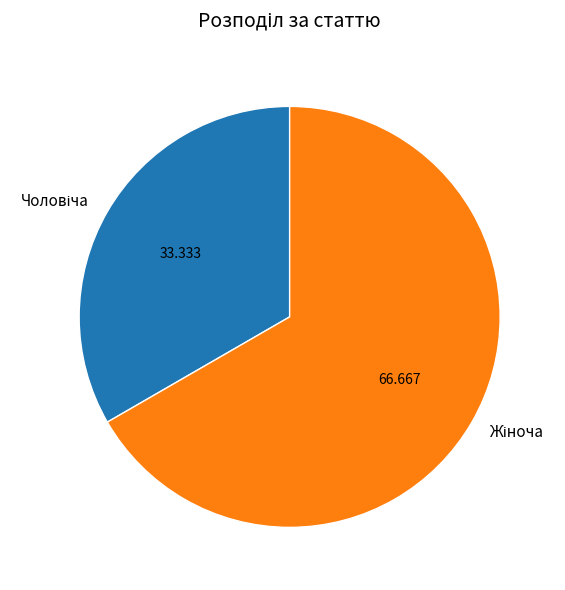

To the nearest percent, what is the difference between the largest and smallest slice percentages?

33%